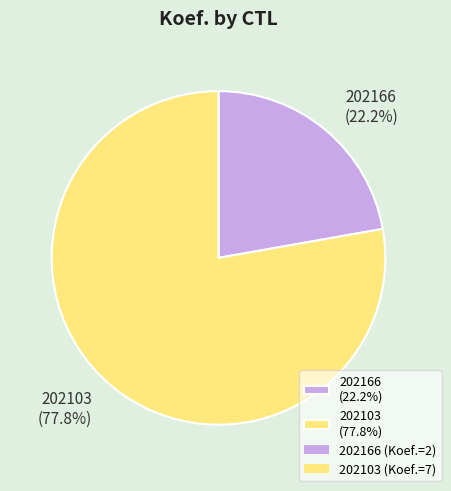

To the nearest percent, what is the difference between the 202103 and 202166 slice percentages?

56%